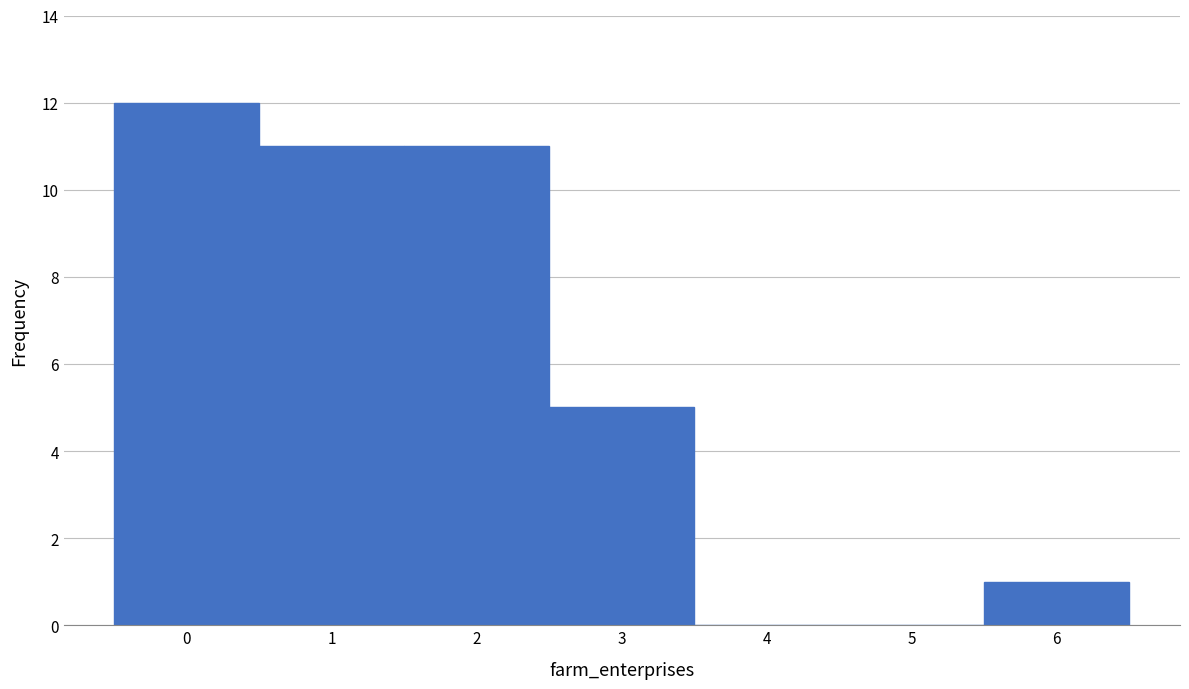

Reading left to right, transcribe this chart: for each bar, give the range it covers on the x-axis and its height. The values are not printed on the chart, so give them approximately, as read against the axis.

-0.5 to 0.5: 12
0.5 to 1.5: 11
1.5 to 2.5: 11
2.5 to 3.5: 5
3.5 to 4.5: 0
4.5 to 5.5: 0
5.5 to 6.5: 1